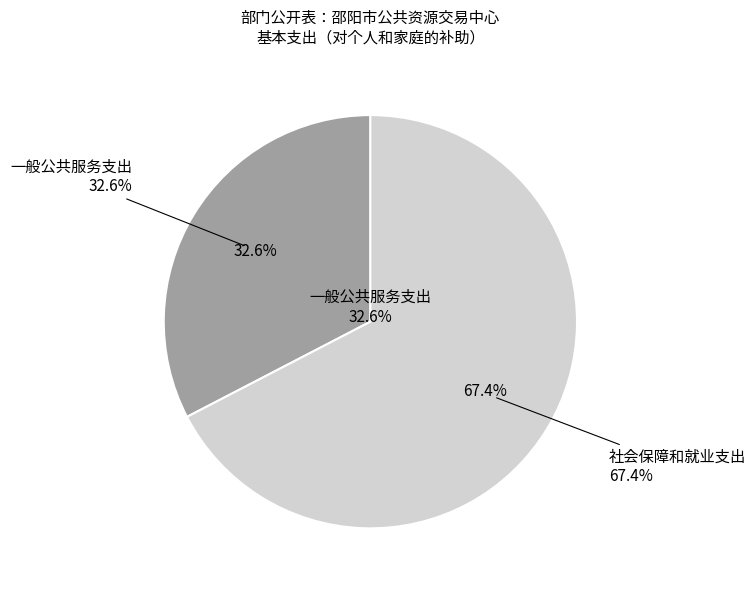

To the nearest percent, what is the average slice percentage?

50%